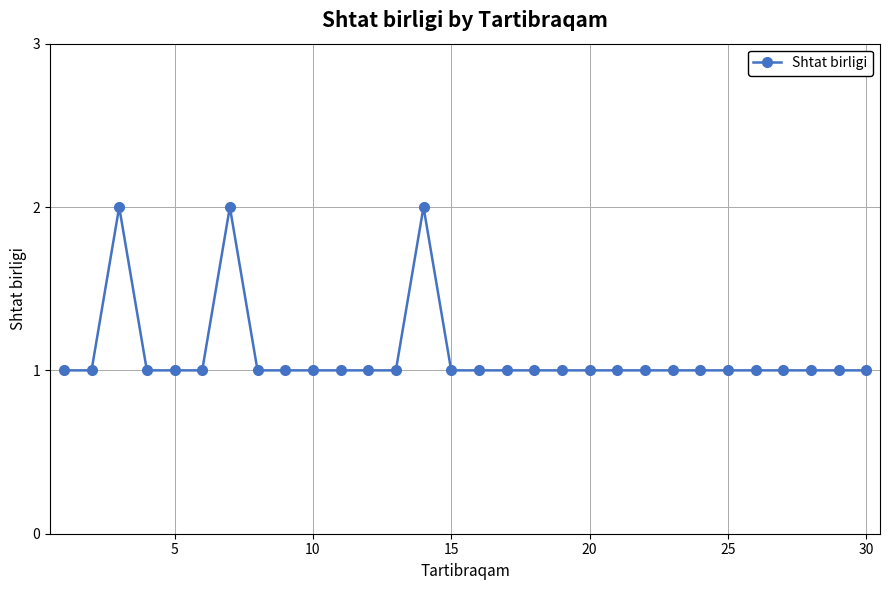

Reading left to right, list all the values displayed in this chart.

1	1	2	1	1	1	2	1	1	1	1	1	1	2	1	1	1	1	1	1	1	1	1	1	1	1	1	1	1	1